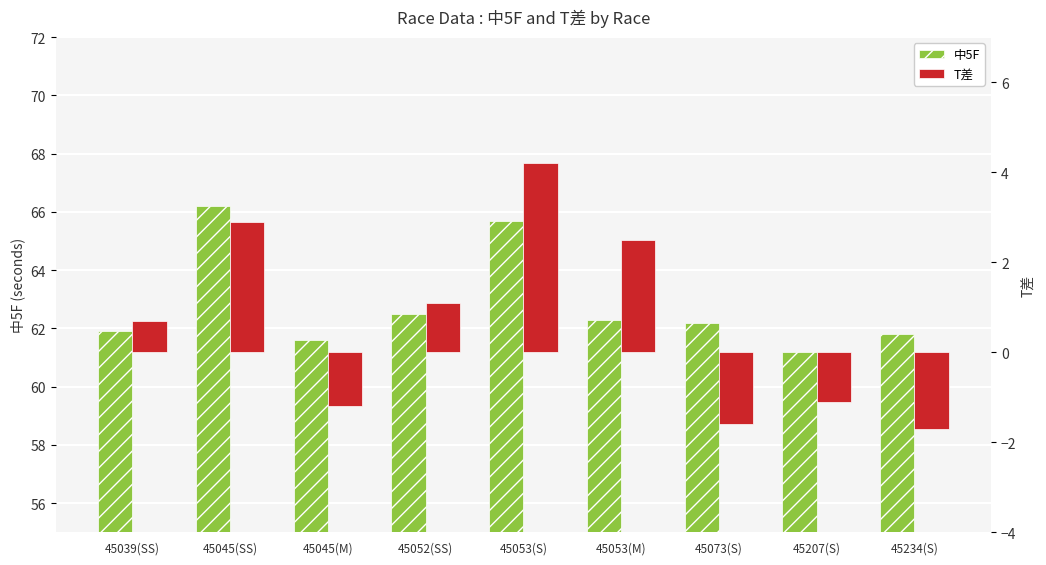

Reading right to left, list all the values displayed in this chart.

中5F: 45234(S)=61.8	45207(S)=61.2	45073(S)=62.2	45053(M)=62.3	45053(S)=65.7	45052(SS)=62.5	45045(M)=61.6	45045(SS)=66.2	45039(SS)=61.9
T差: 45234(S)=-1.7	45207(S)=-1.1	45073(S)=-1.6	45053(M)=2.5	45053(S)=4.2	45052(SS)=1.1	45045(M)=-1.2	45045(SS)=2.9	45039(SS)=0.7